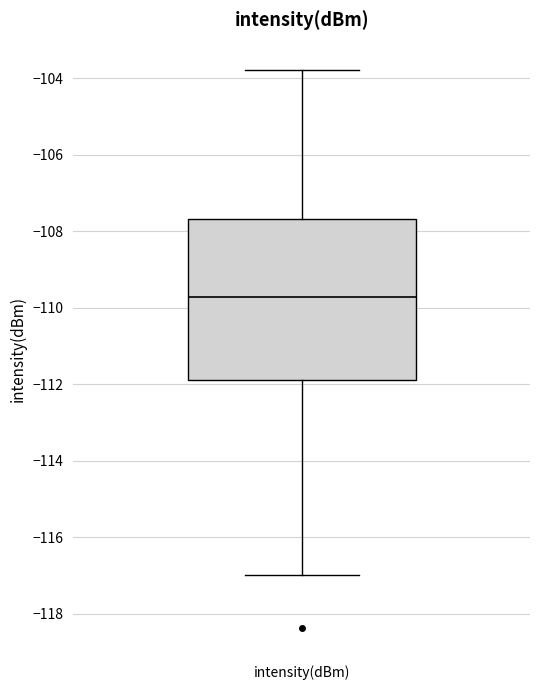

Transcribe this box plot: give where the median line is, the range the box spans, and where the two whiskers end, as read against the y-axis. The values are not printed on the chart, so give them approximately, as read against the axis.

median -109.8, box -111.8 to -107.6, whiskers -117.0 to -103.8